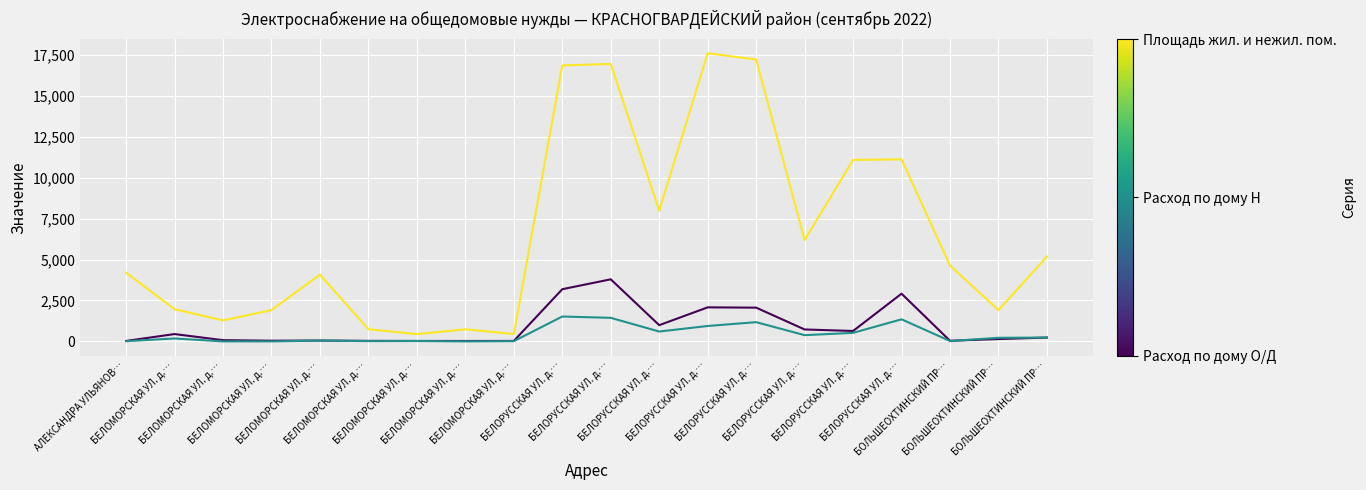

Does the chart display data point markers on the line(s)?

No